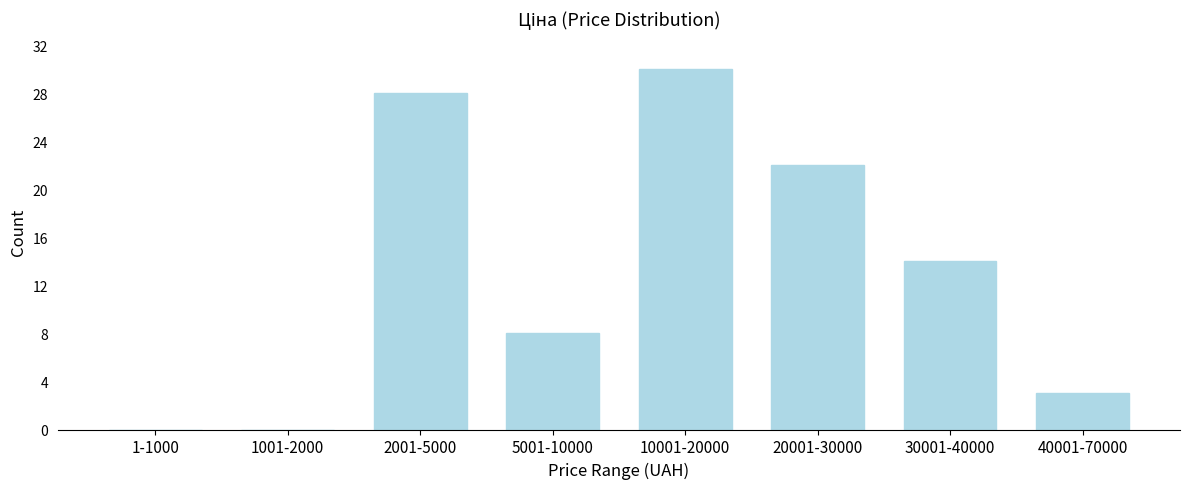

Reading left to right, list all the values displayed in this chart.

1-1000=0	1001-2000=0	2001-5000=28	5001-10000=8	10001-20000=30	20001-30000=22	30001-40000=14	40001-70000=3